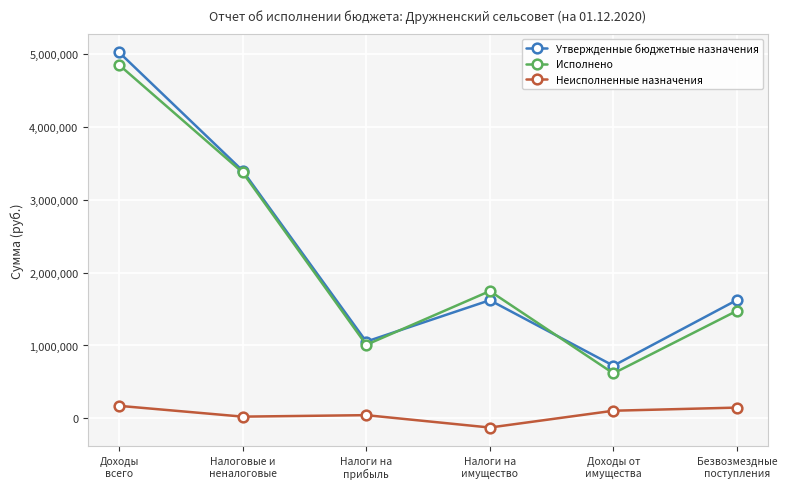

True or false: Утвержденные бюджетные назначения and Неисполненные назначения cross at least once.

False